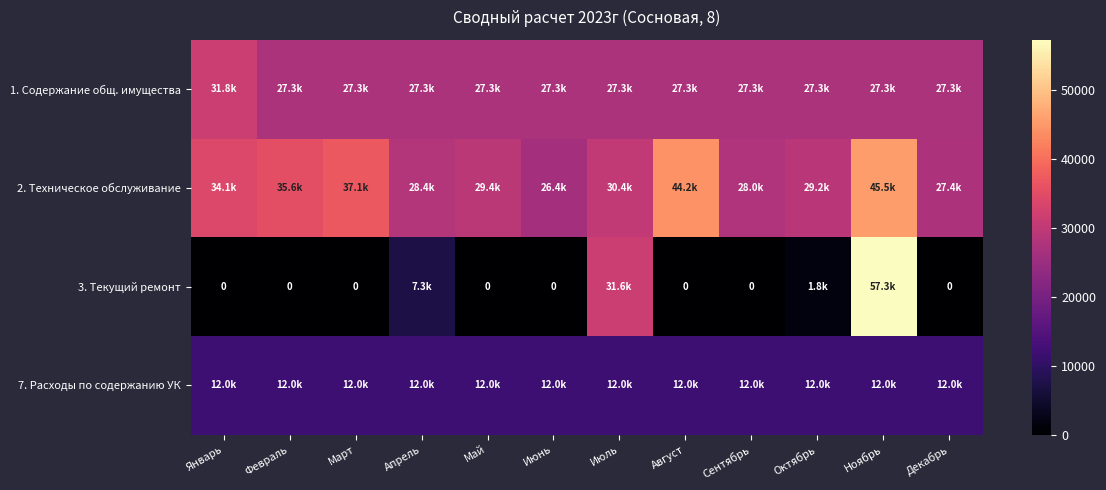

How many data points in 3. Текущий ремонт are above 0?

4